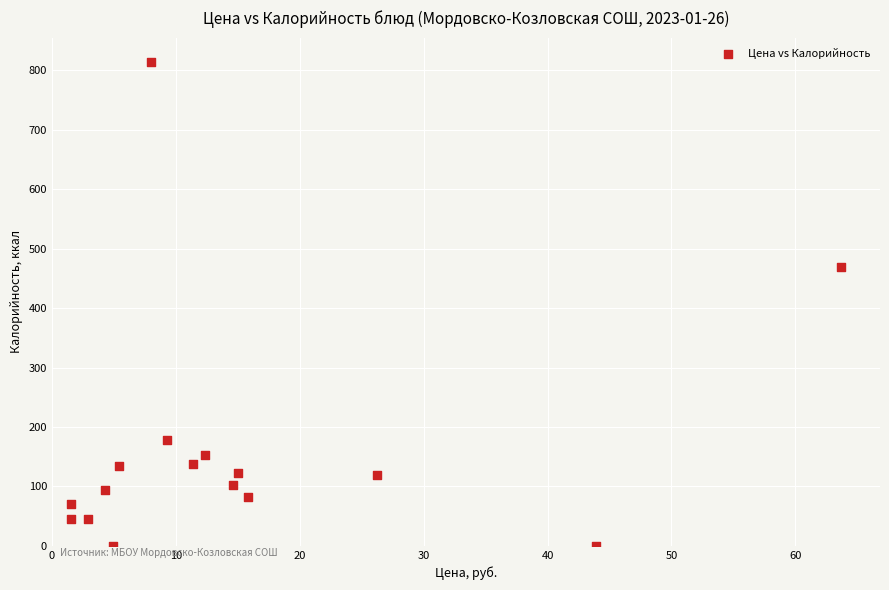

What is the range of Y values (max minus min)?

814.4